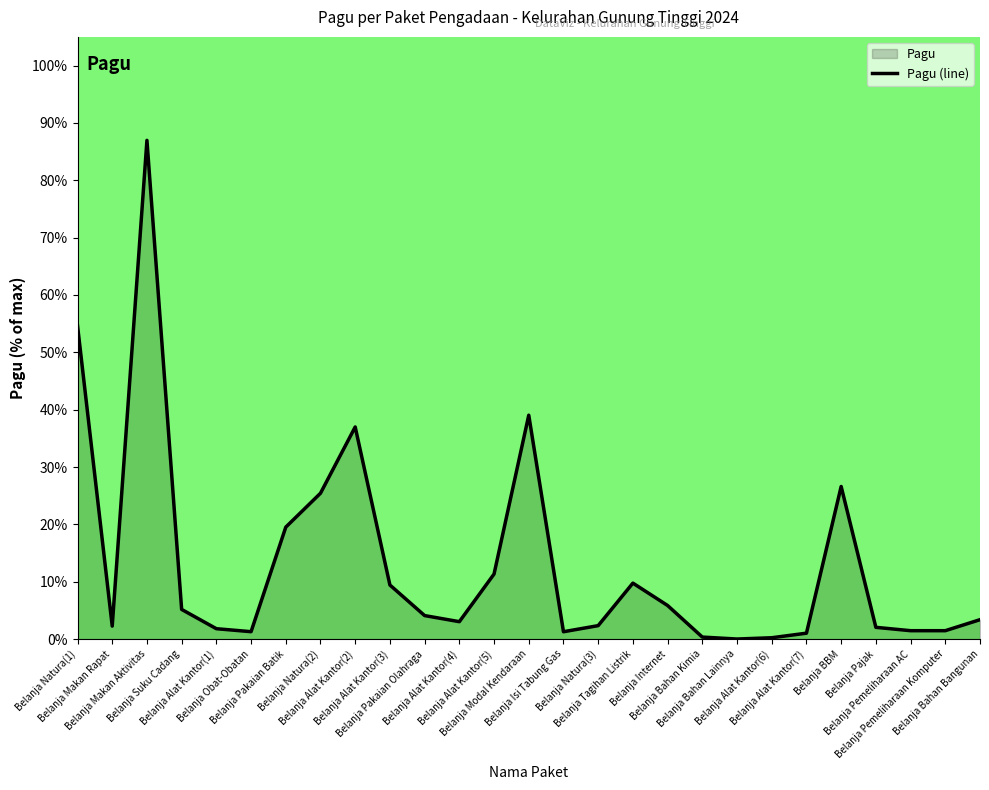

Reading left to right, list all the values displayed in this chart.

Belanja Natura(1)=54.7	Belanja Makan Rapat=2.3	Belanja Makan Aktivitas=87.0	Belanja Suku Cadang=5.2	Belanja Alat Kantor(1)=1.8	Belanja Obat-Obatan=1.3	Belanja Pakaian Batik=19.5	Belanja Natura(2)=25.4	Belanja Alat Kantor(2)=37.0	Belanja Alat Kantor(3)=9.4	Belanja Pakaian Olahraga=4.1	Belanja Alat Kantor(4)=3.0	Belanja Alat Kantor(5)=11.3	Belanja Modal Kendaraan=39.0	Belanja Isi Tabung Gas=1.3	Belanja Natura(3)=2.3	Belanja Tagihan Listrik=9.8	Belanja Internet=5.9	Belanja Bahan Kimia=0.4	Belanja Bahan Lainnya=0.0	Belanja Alat Kantor(6)=0.2	Belanja Alat Kantor(7)=1.0	Belanja BBM=26.6	Belanja Pajak=2.0	Belanja Pemeliharaan AC=1.5	Belanja Pemeliharaan Komputer=1.5	Belanja Bahan Bangunan=3.4